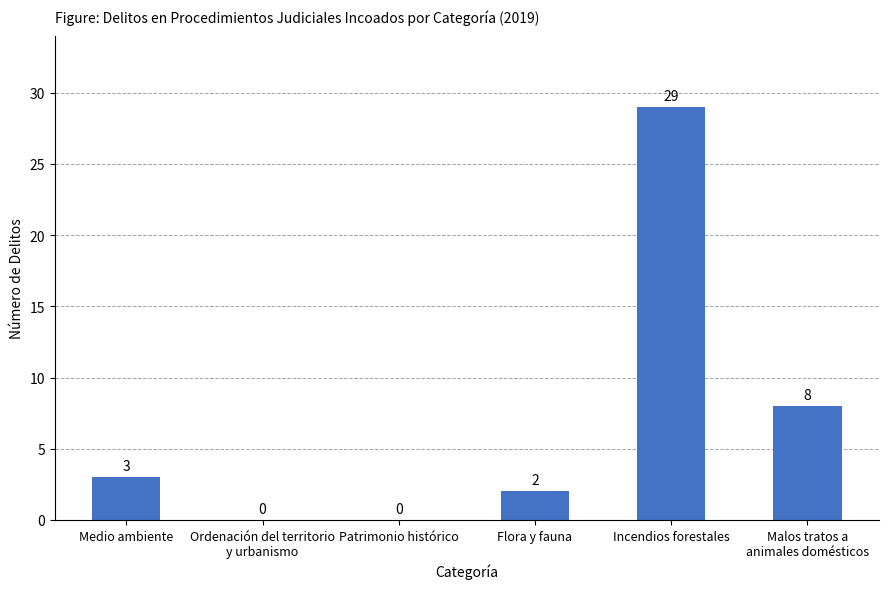

At which category does the chart reach its peak across all series?

Incendios forestales